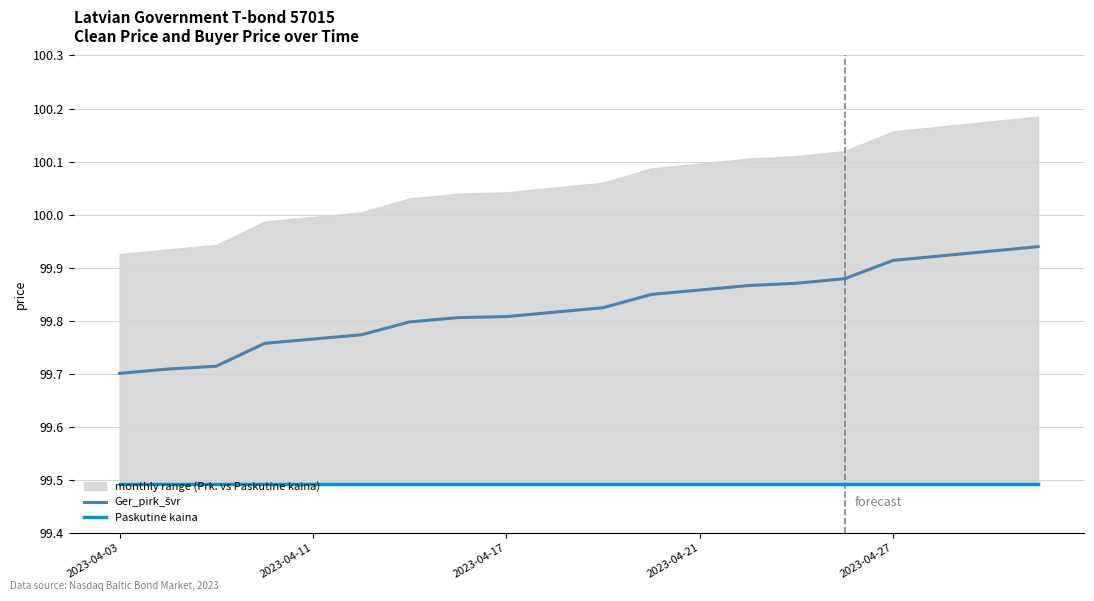

At which category does the chart reach its minimum across all series?

2023-04-03